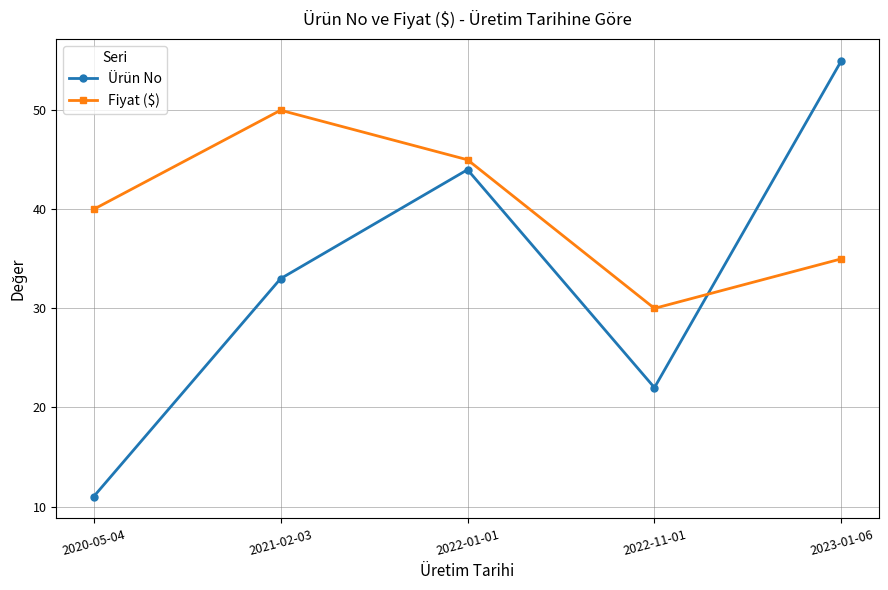

Where is the first local minimum for Ürün No?

2022-11-01